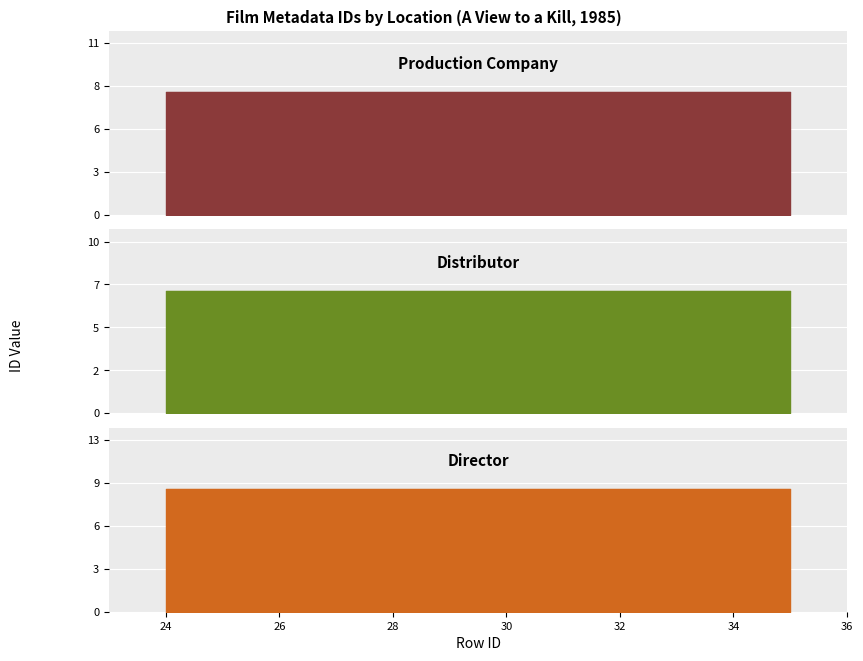

What is the value of the Production Company point at the 9th from the left?

8